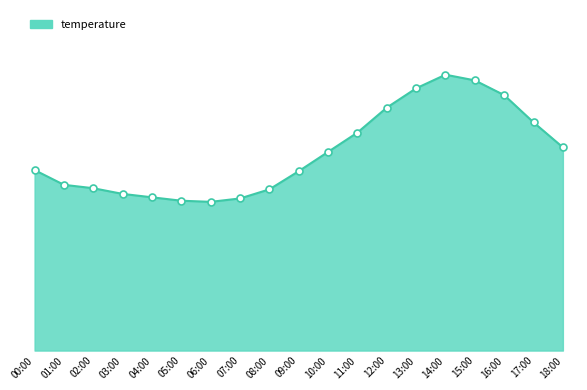

Is this an area chart (filled region under the line)?

Yes